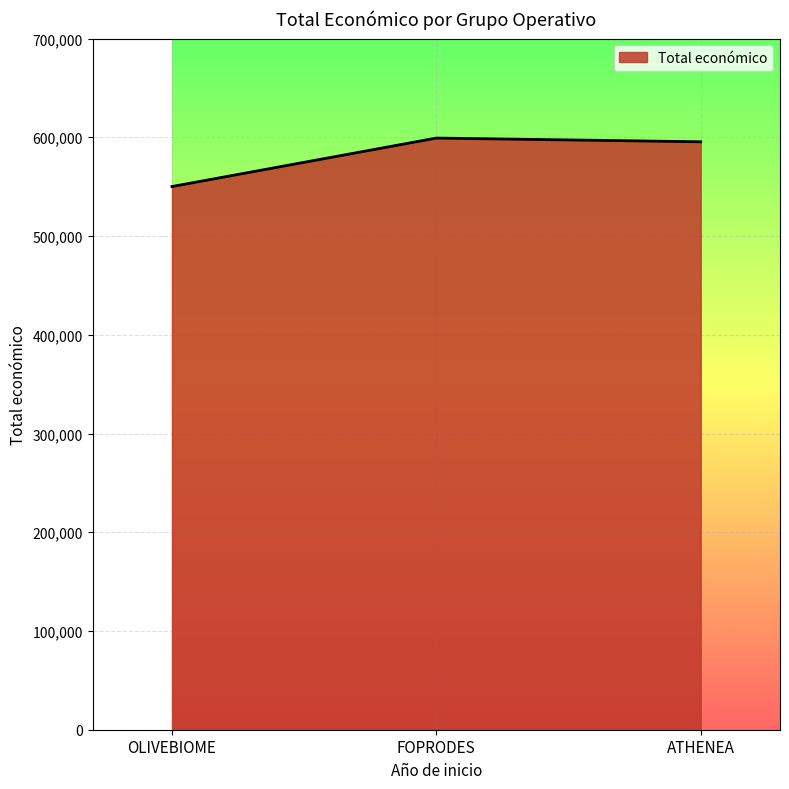

Does the chart display data point markers on the line(s)?

No